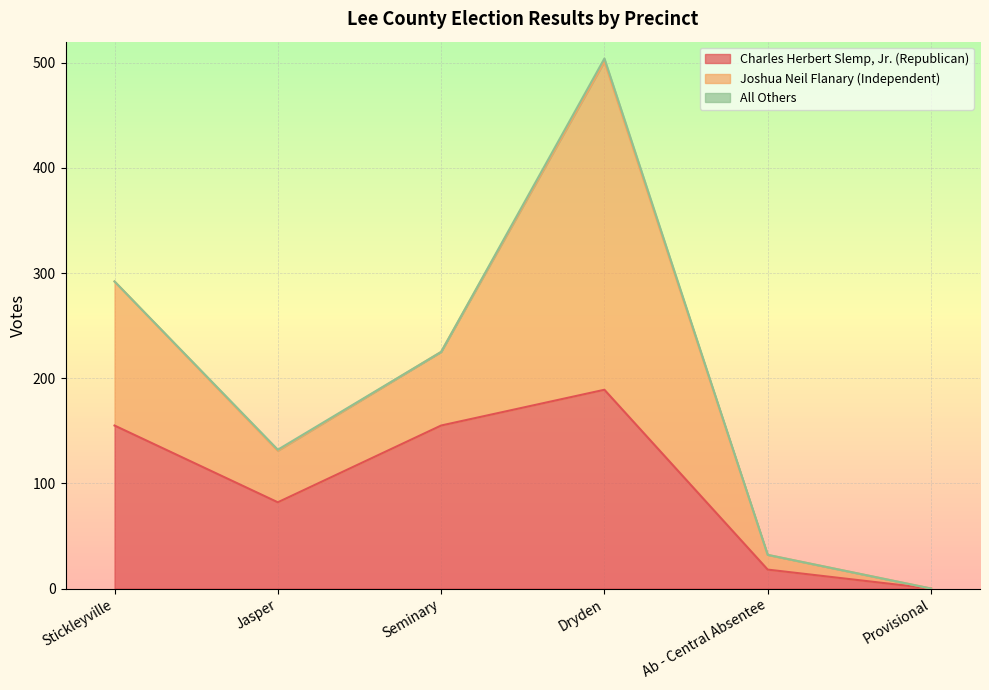

How many series are shown in this chart?

3